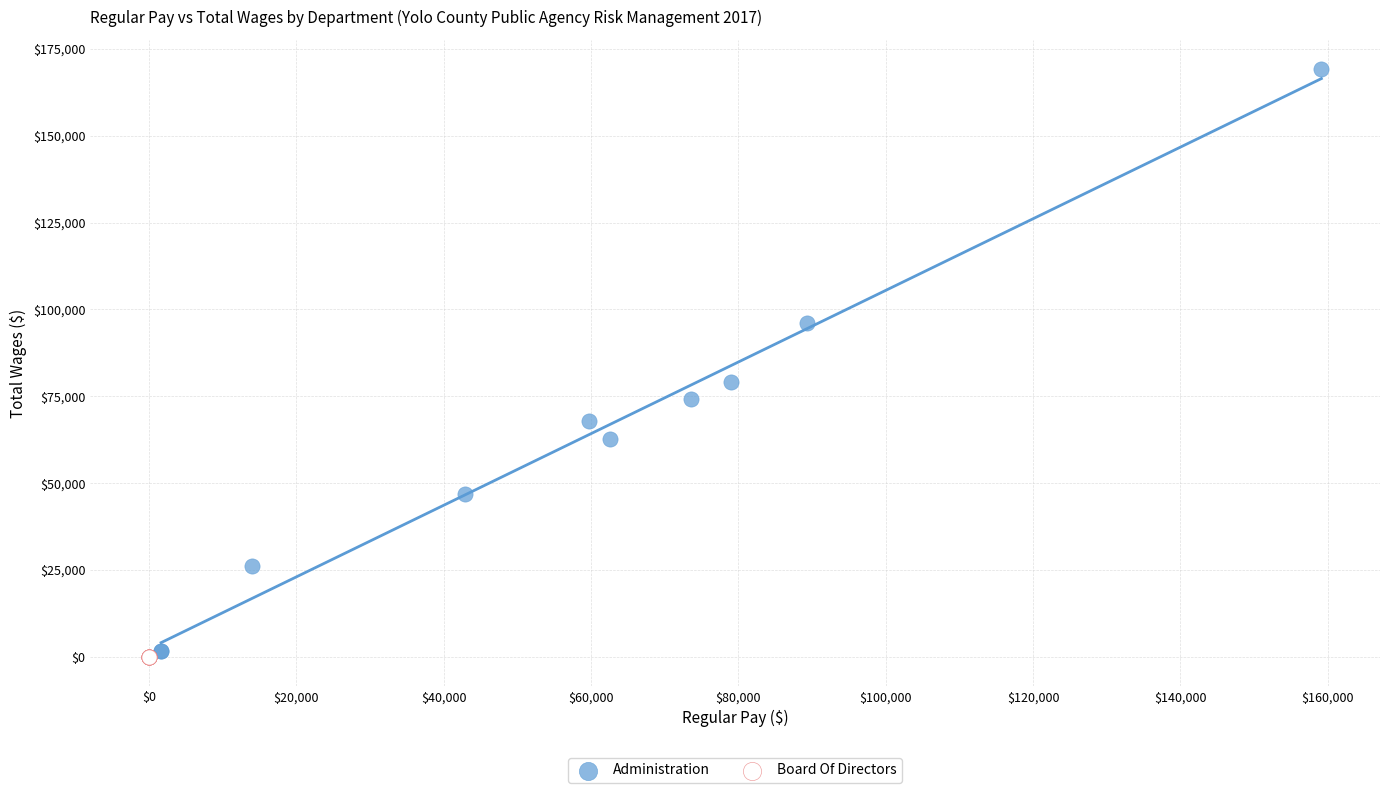

Which series reaches the maximum Y coordinate?

Administration